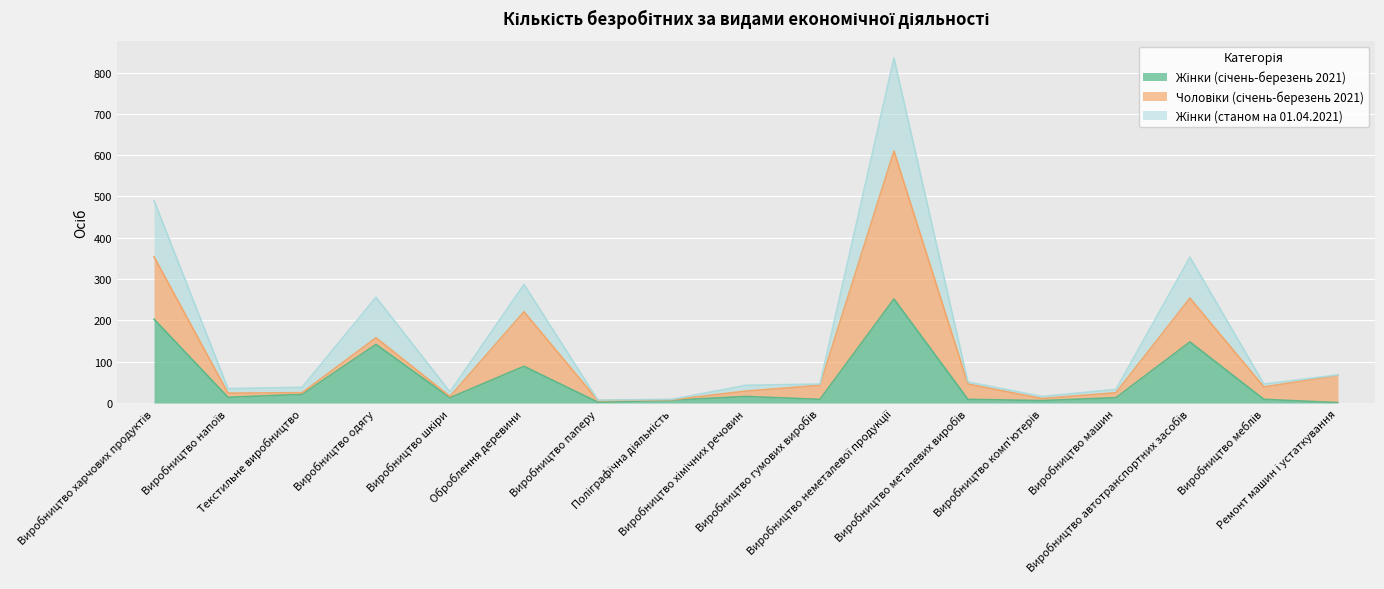

Does the chart display data point markers on the line(s)?

No